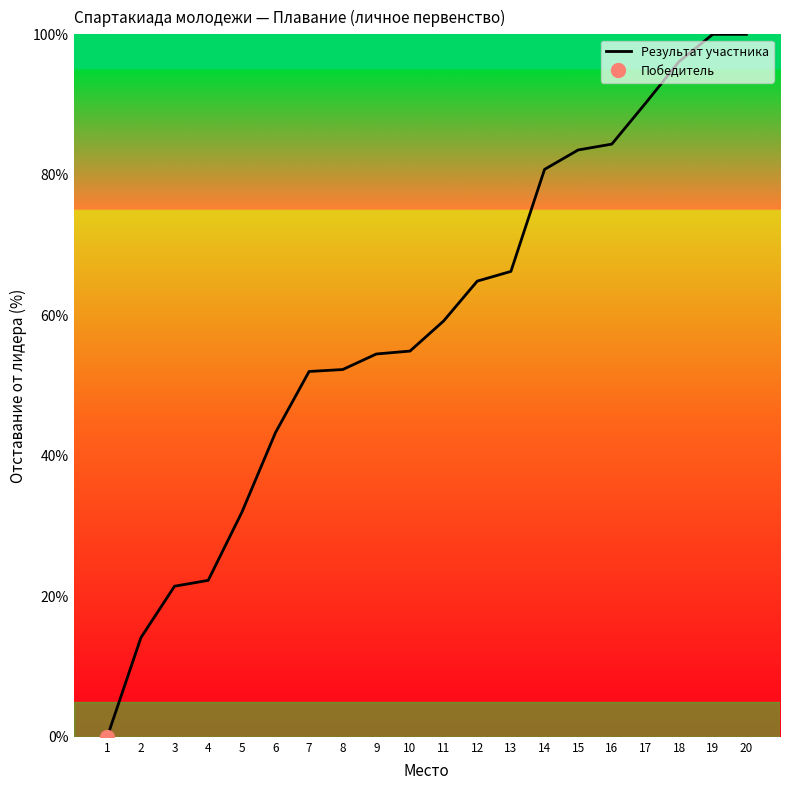

List the labels in order of value, largest first.

19, 20, 18, 17, 16, 15, 14, 13, 12, 11, 10, 9, 8, 7, 6, 5, 4, 3, 2, 1